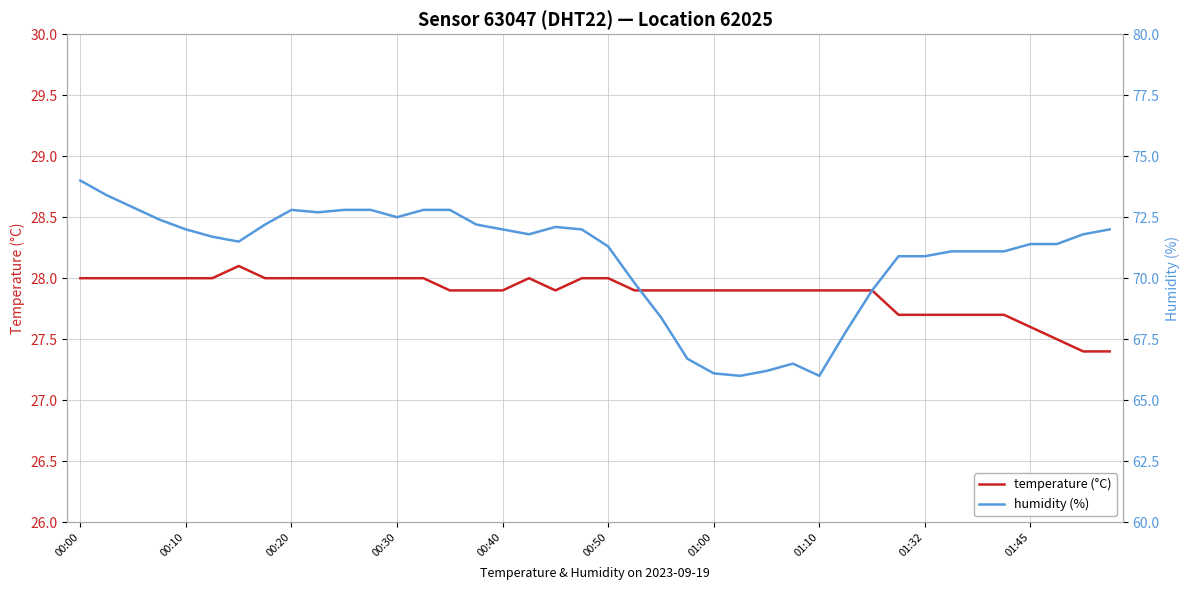

Is this an area chart (filled region under the line)?

No